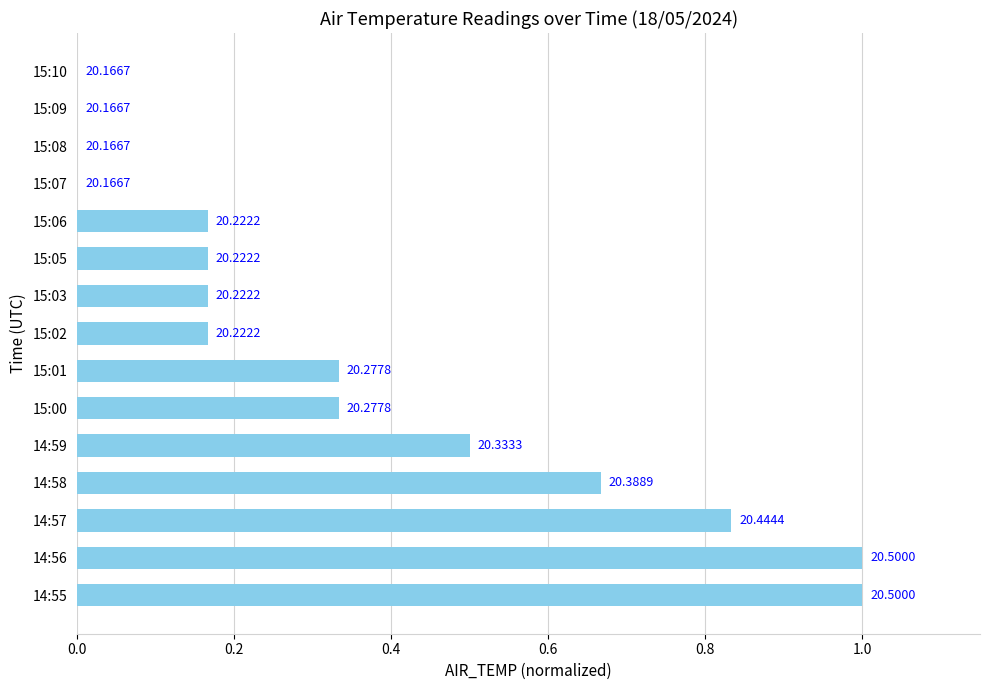

What is the difference between the maximum and second lowest values?

1.0